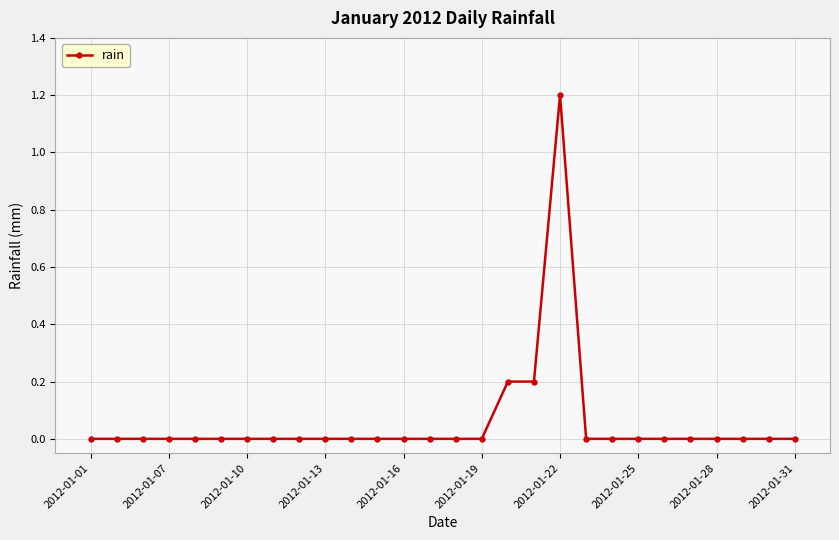

What is the difference between the maximum and minimum values?

1.2